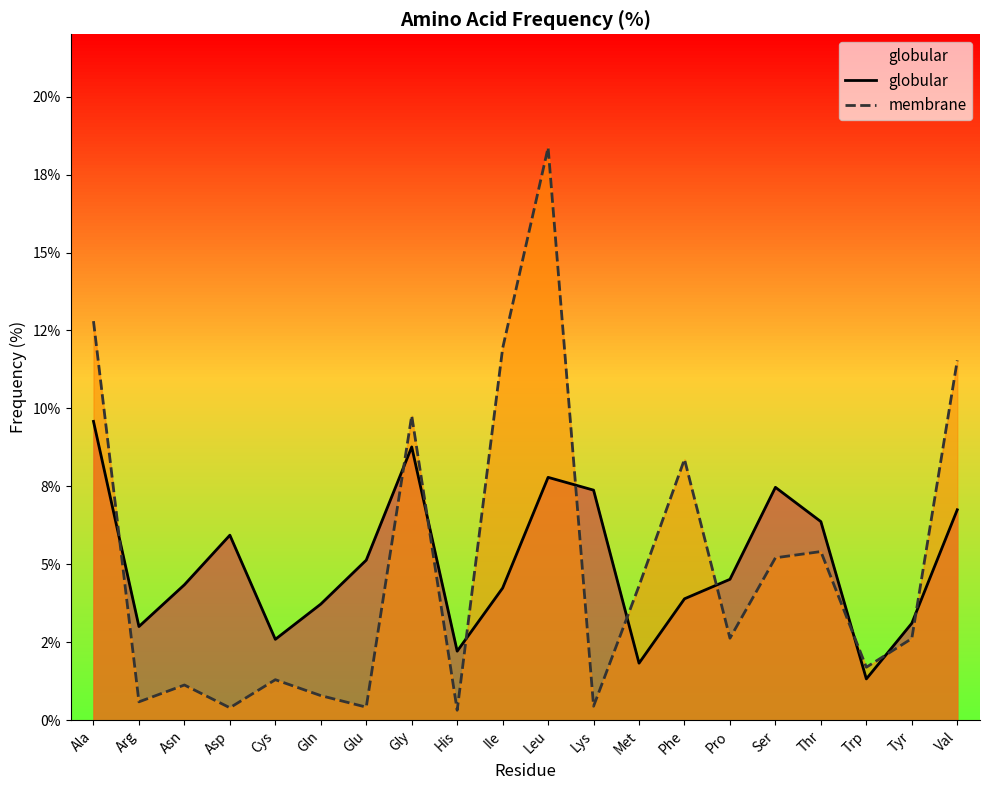

Is the value of globular at Ile greater than the value of membrane at Arg?

Yes